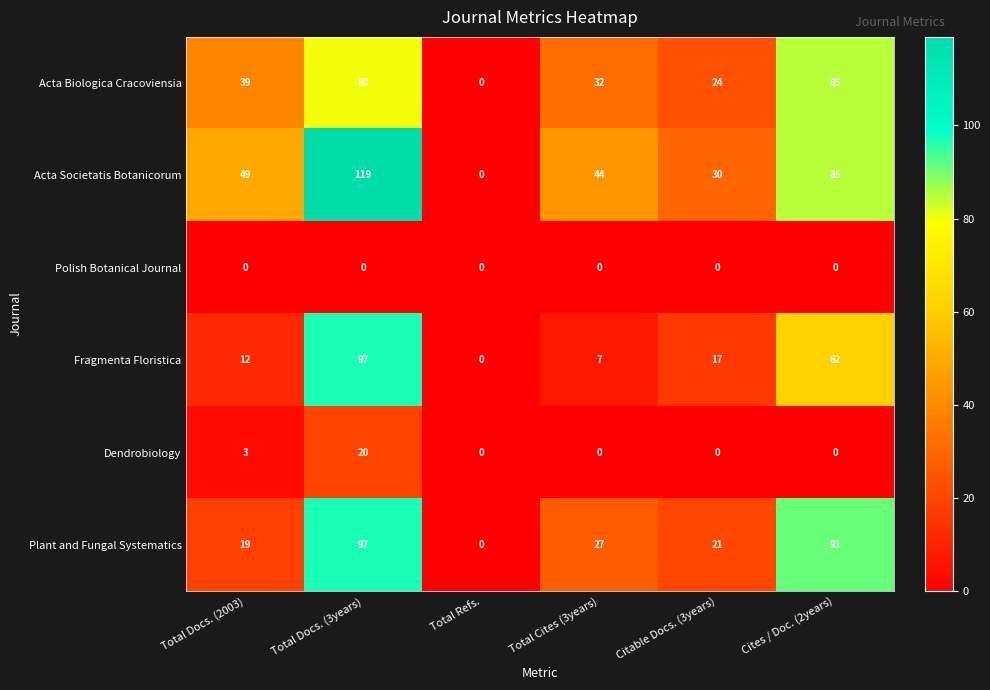

Rank the categories by Acta Biologica Cracoviensia value from lowest to highest.

Total Refs., Citable Docs. (3years), Total Cites (3years), Total Docs. (2003), Total Docs. (3years), Cites / Doc. (2years)